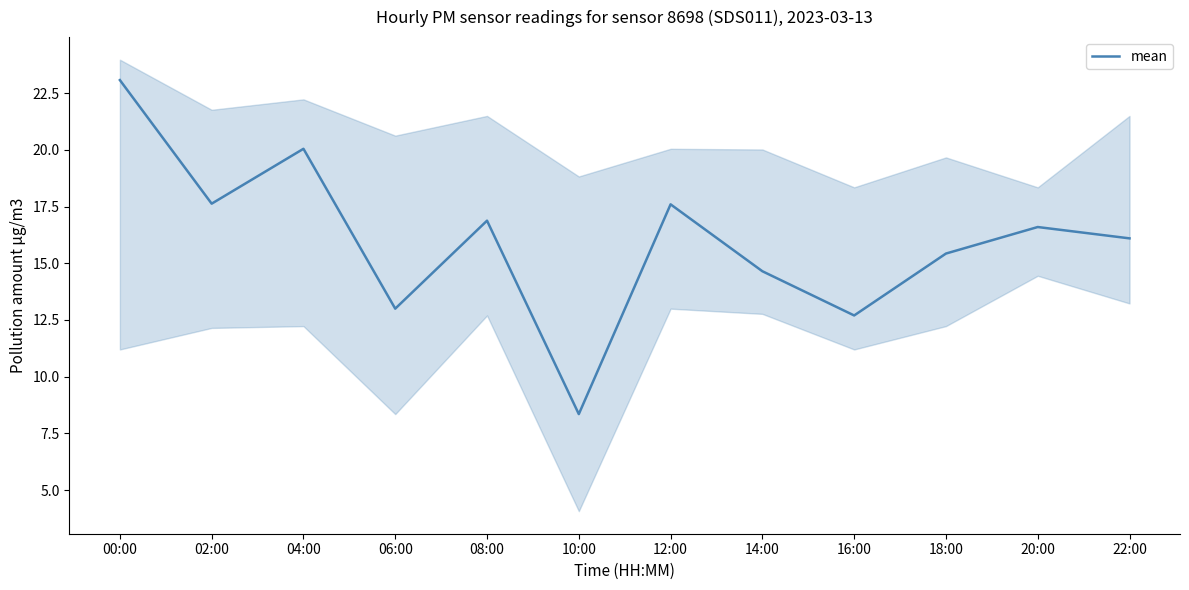

What is the change in value from 06:00 to 18:00?

+2.4